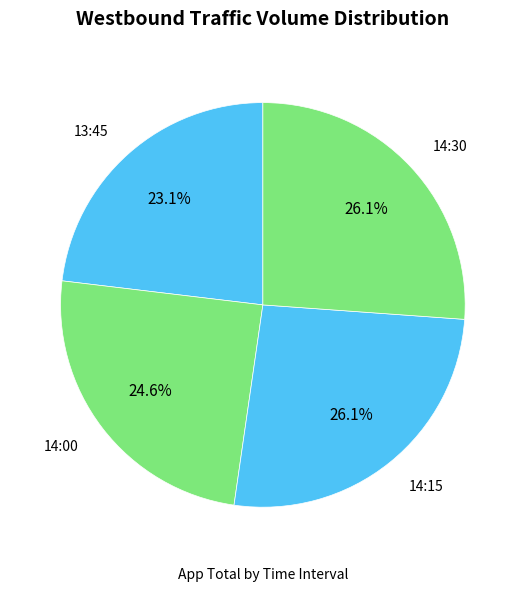

Is there a majority slice in this chart?

No